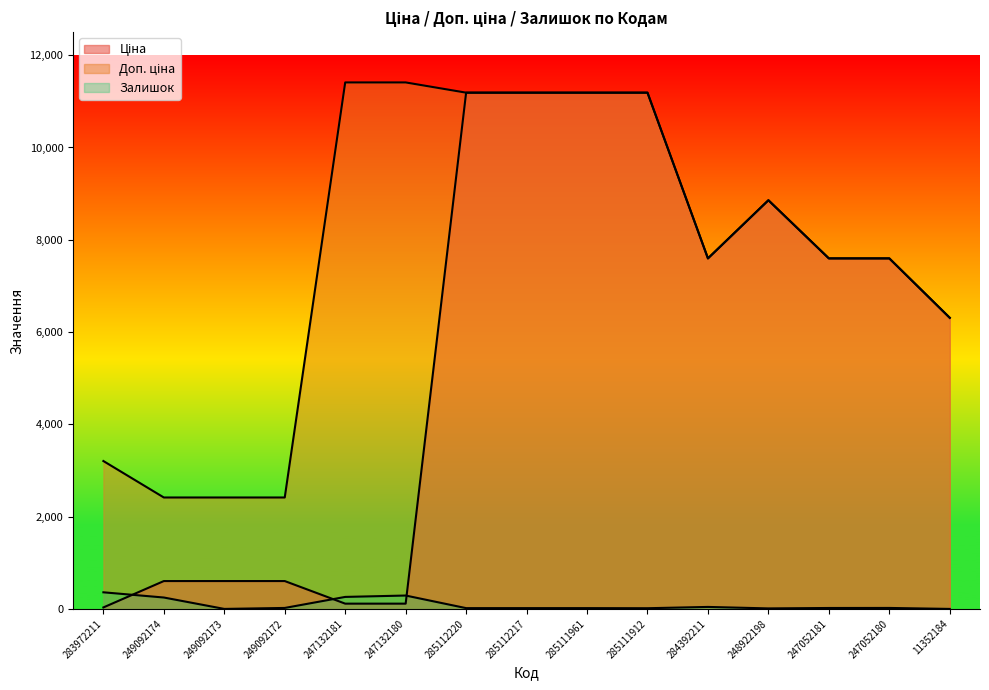

Which category has the lowest value in the Залишок series?

249092173